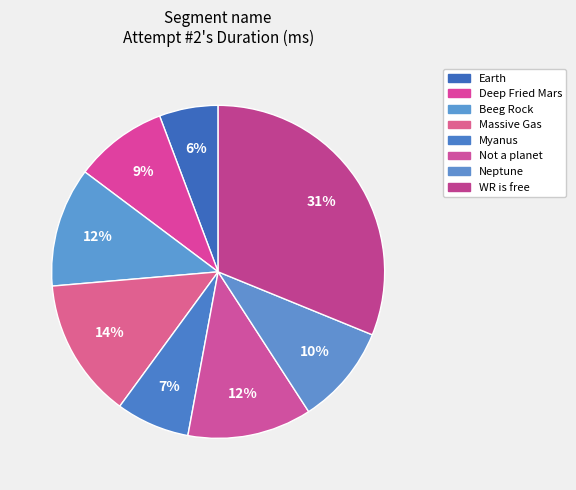

To the nearest percent, what is the difference between the largest and smallest slice percentages?

25%